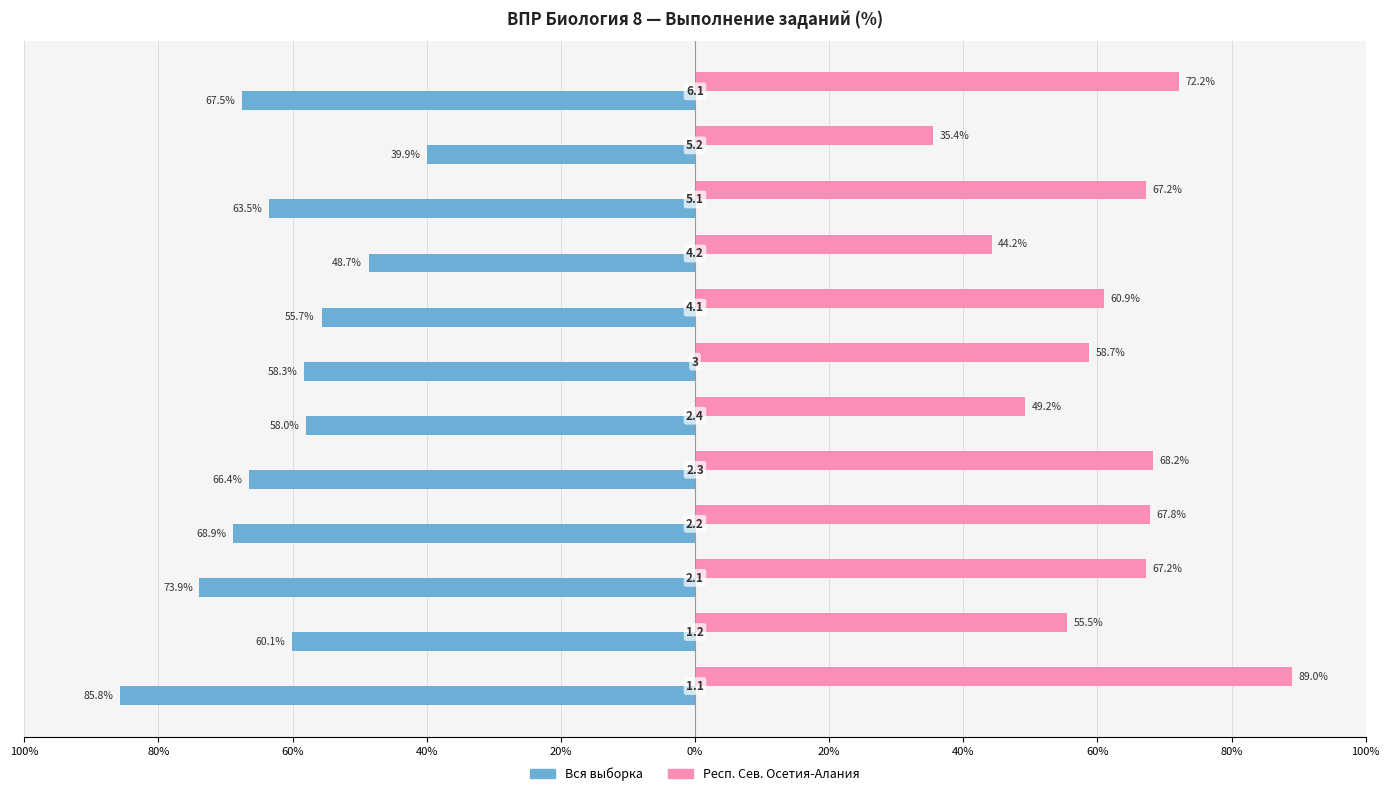

What are all the series names shown in the legend?

Вся выборка, Респ. Сев. Осетия-Алания